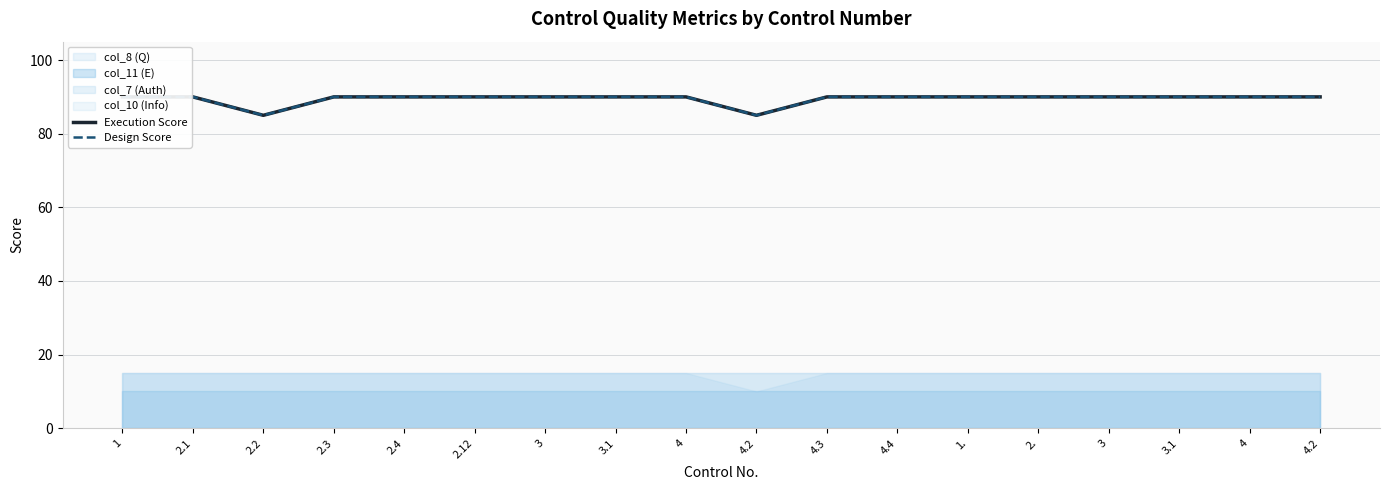

Reading right to left, extract all data points from this chart.

Execution Score: 90	90	90	90	90	90	90	90	85	90	90	90	90	90	90	85	90	90
Design Score: 90	90	90	90	90	90	90	90	85	90	90	90	90	90	90	85	90	90